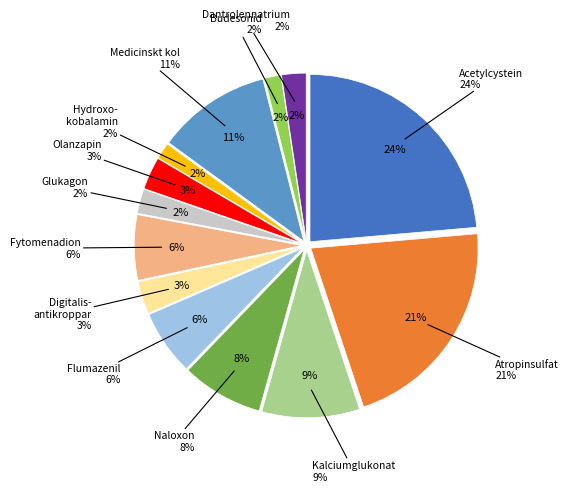

To the nearest percent, what is the difference between the largest and smallest slice percentages?

22%